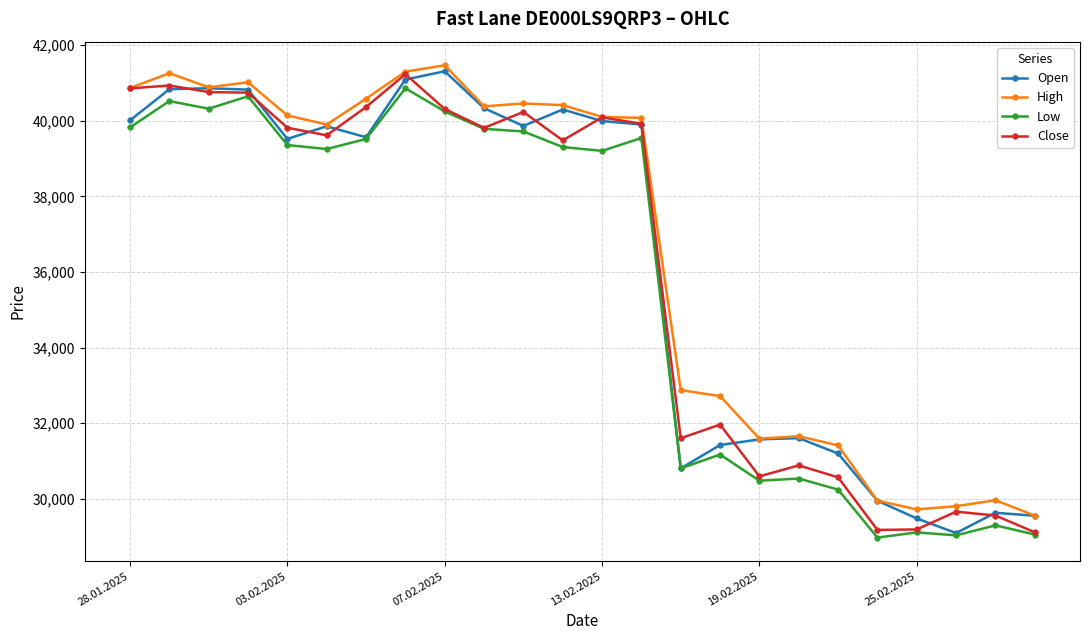

What is the value of the Low point at the 21st from the left?

29114